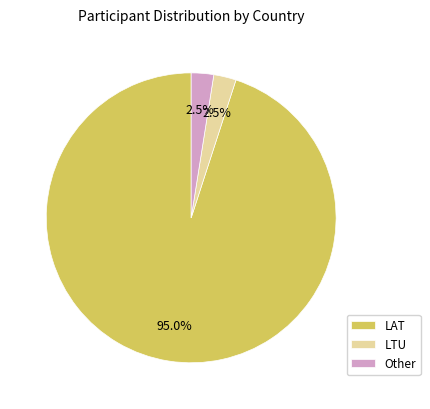

Does LTU represent more than half of the total?

No